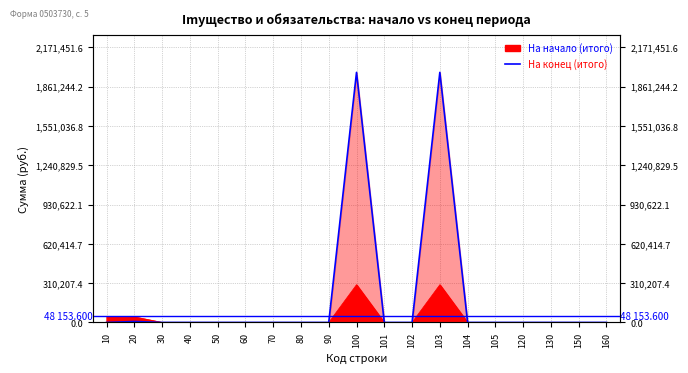

True or false: there are more than 1 points higher than both neighbors.

True